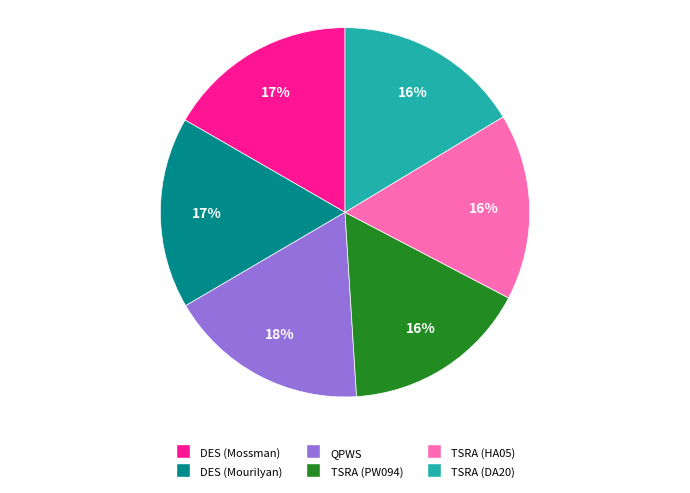

How many slices are in this pie chart?

6